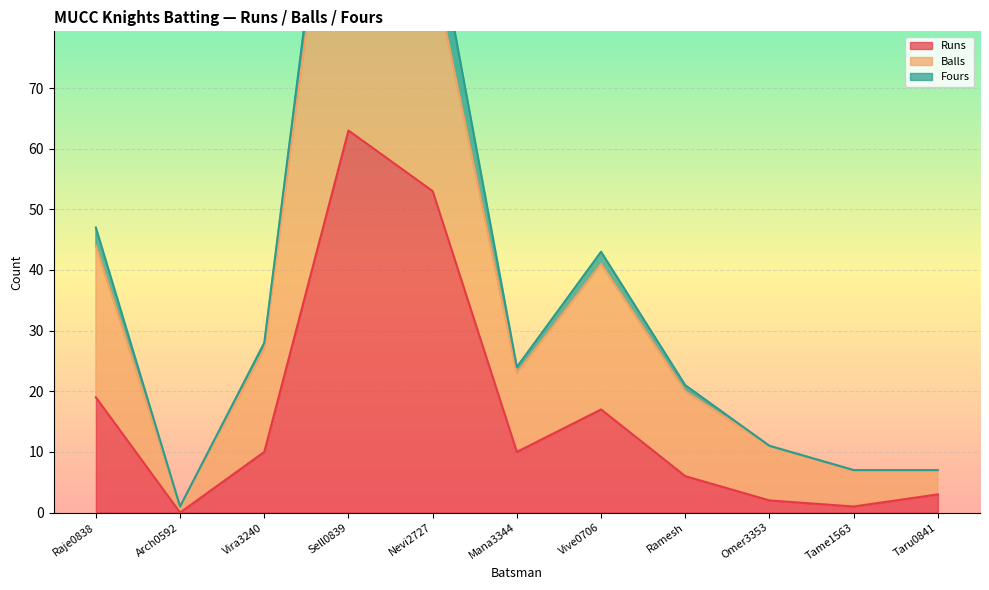

What position from the right is Taru0841?

1